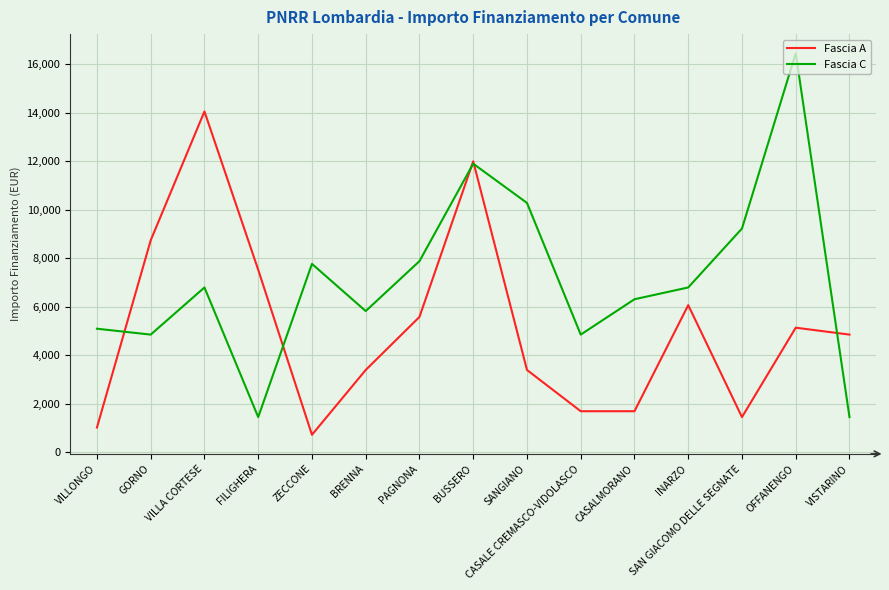

Which series has the largest range (max minus min)?

Fascia C